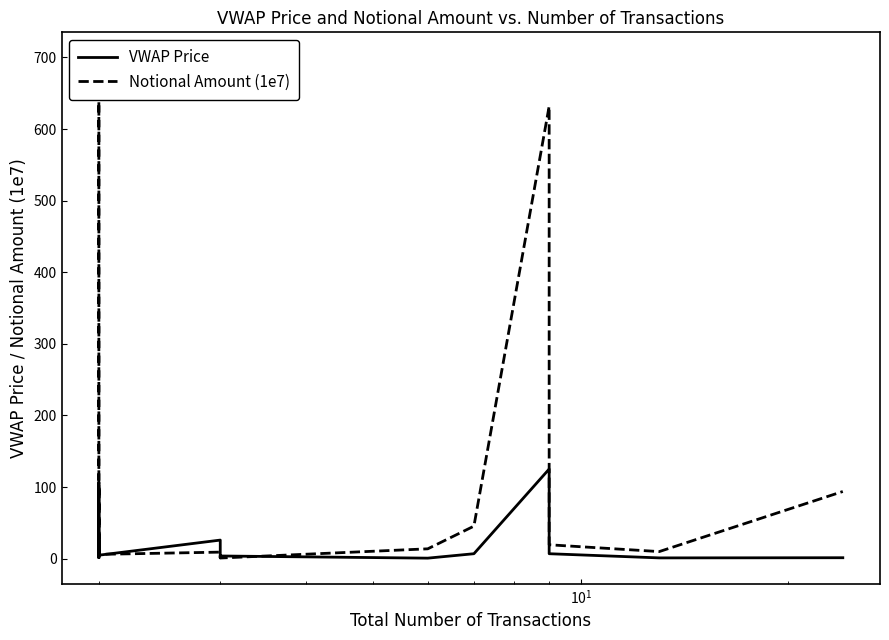

Which series has the widest spread of values?

Notional Amount (1e7)